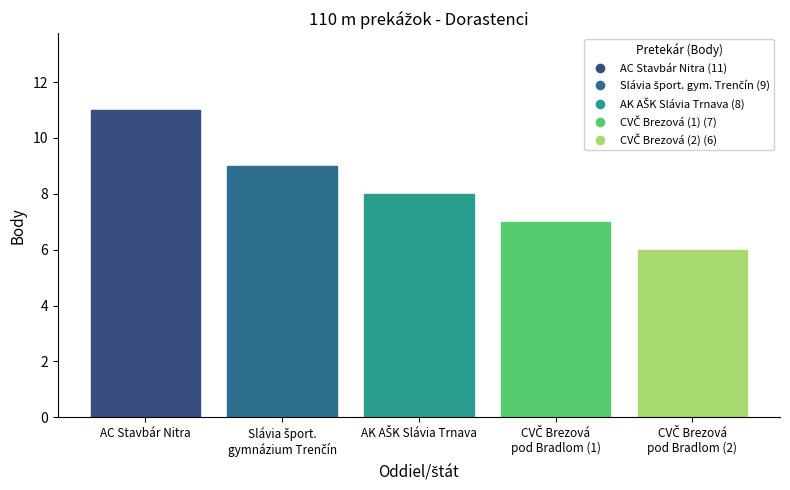

Reading left to right, list all the values displayed in this chart.

11	9	8	7	6